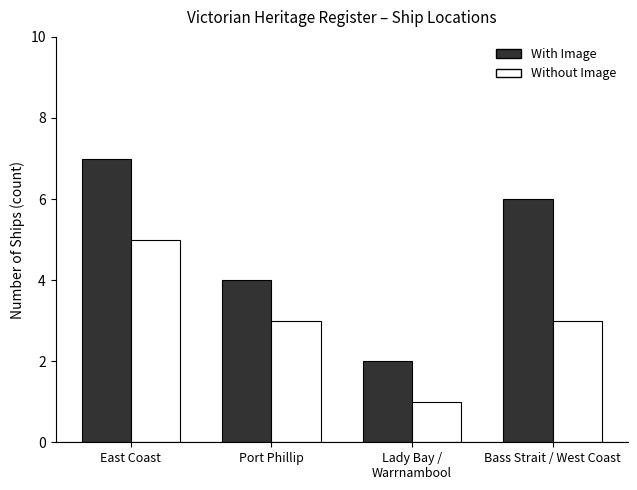

How many data points does each series have?

4